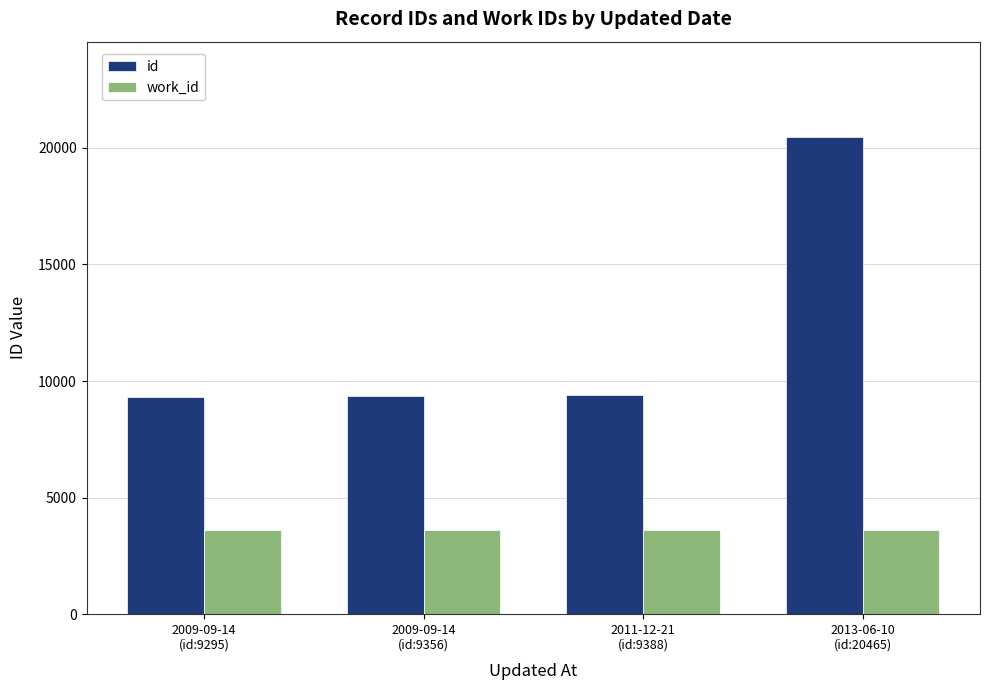

What is the label of the 1st bar from the right?

2013-06-10
(id:20465)